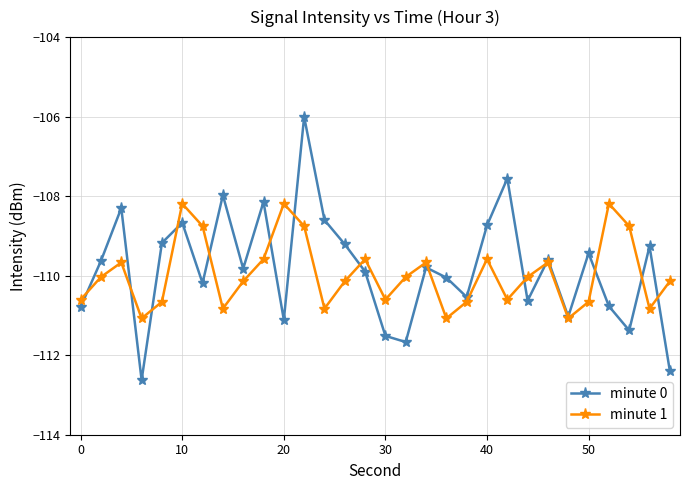

How many interior local valleys does the minute 1 series have?

8